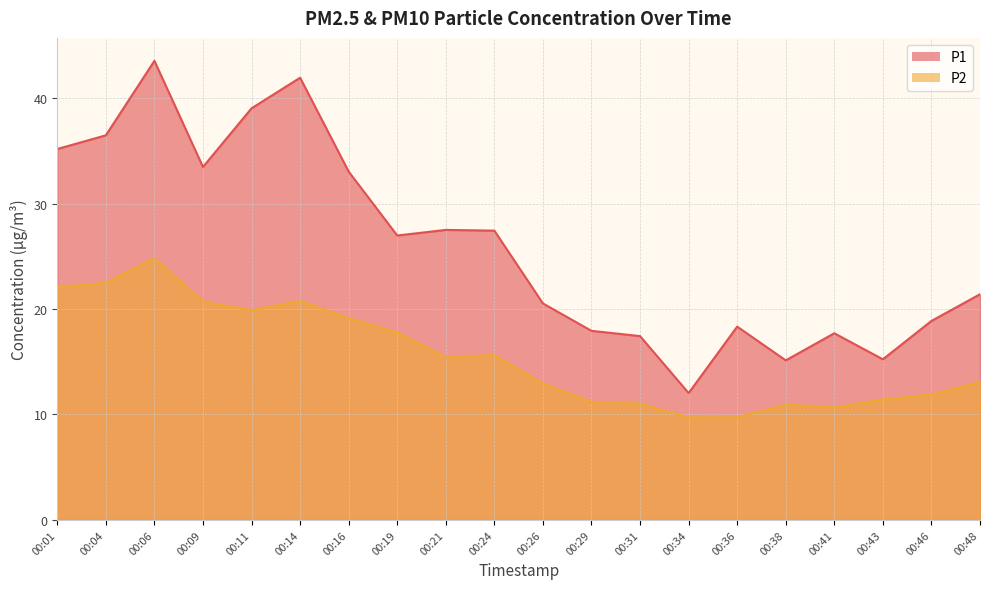

What is the difference between the second highest and minimum values in the P2 series?

12.8